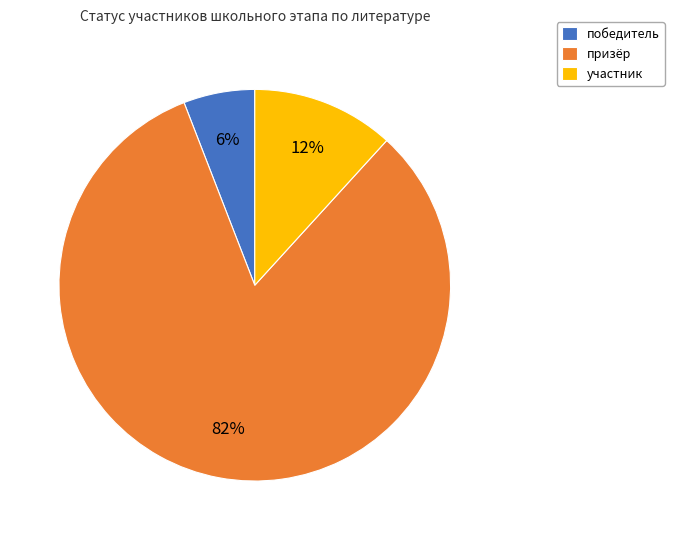

True or false: участник accounts for 17% of the total.

False